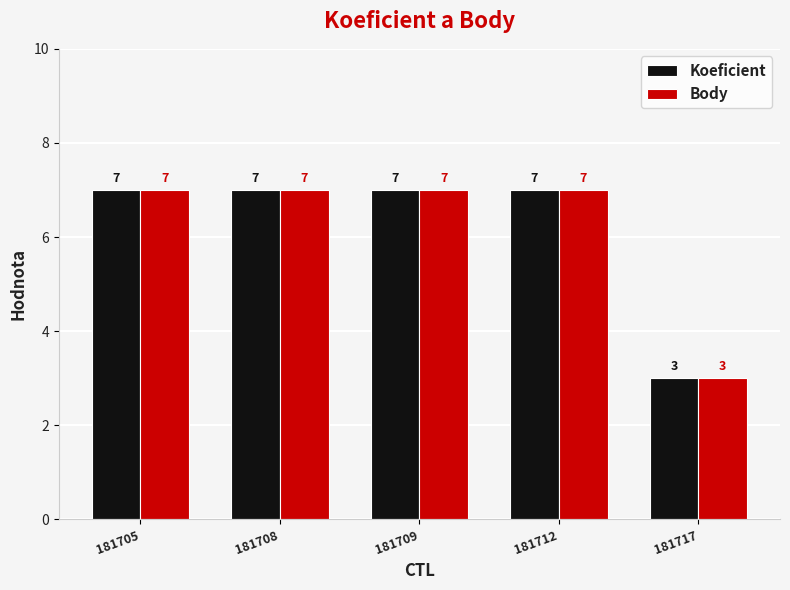

What is the value of the Koeficient bar at the 3rd from the left?

7